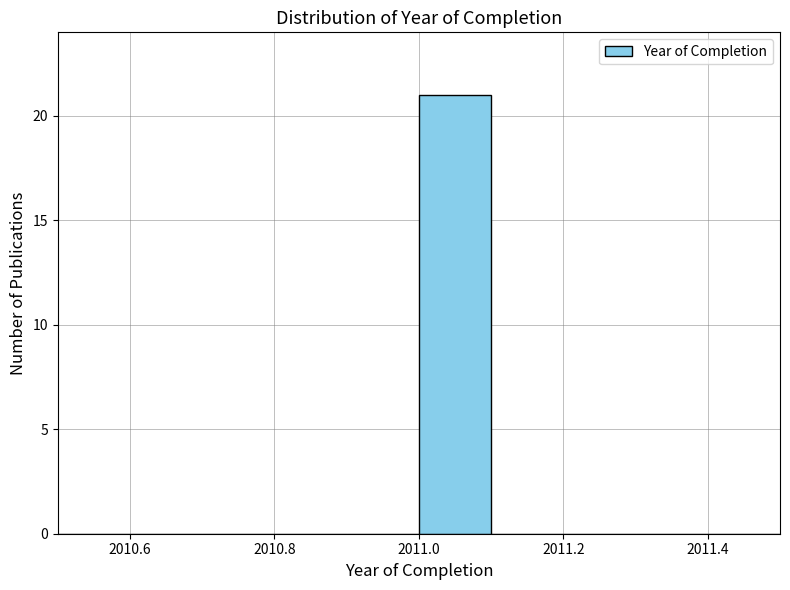

Which range on the x-axis has the tallest bar?

2011.0 to 2011.1